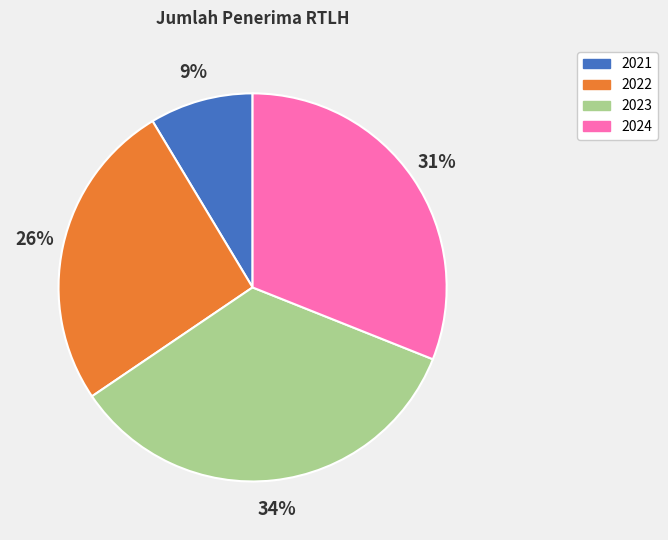

What is the smallest slice in the pie chart?

2021